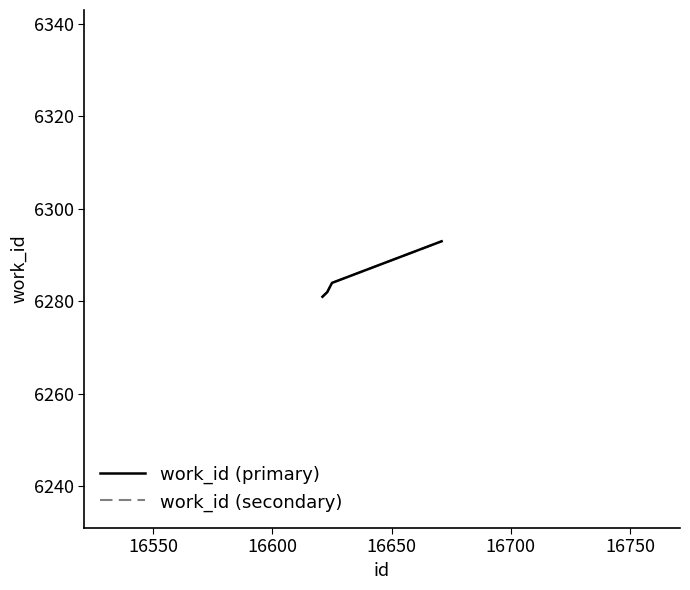

Does the chart have visible grid lines?

No